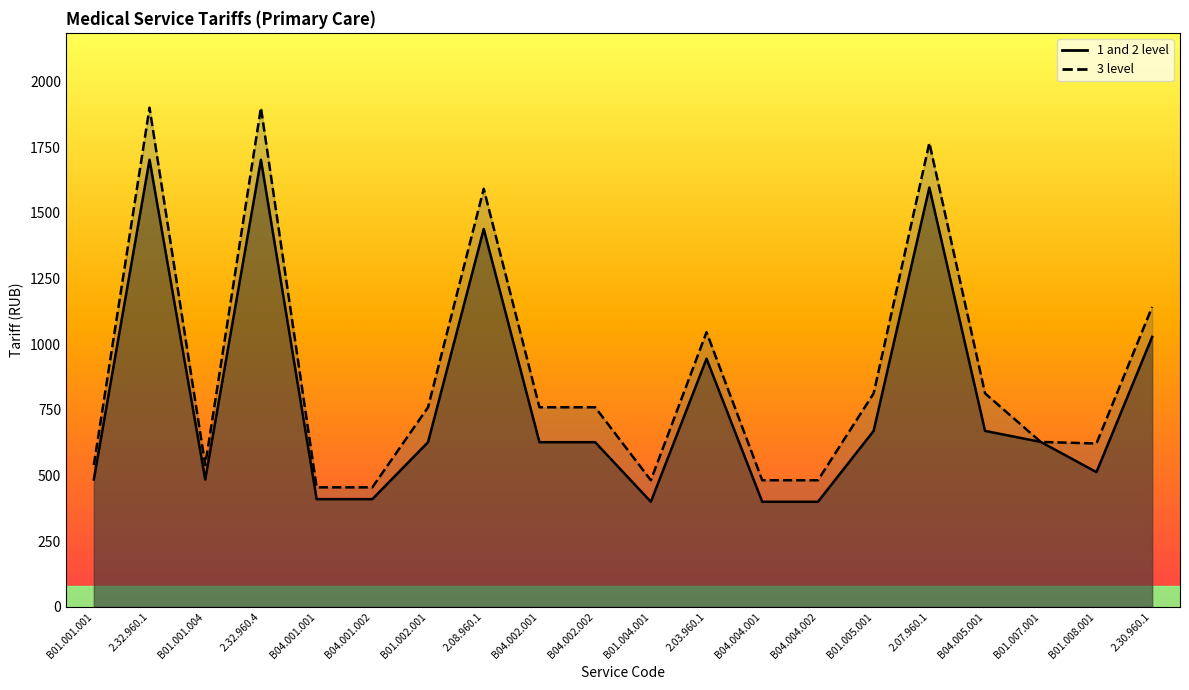

What is the label of the 2nd point from the right?

B01.008.001